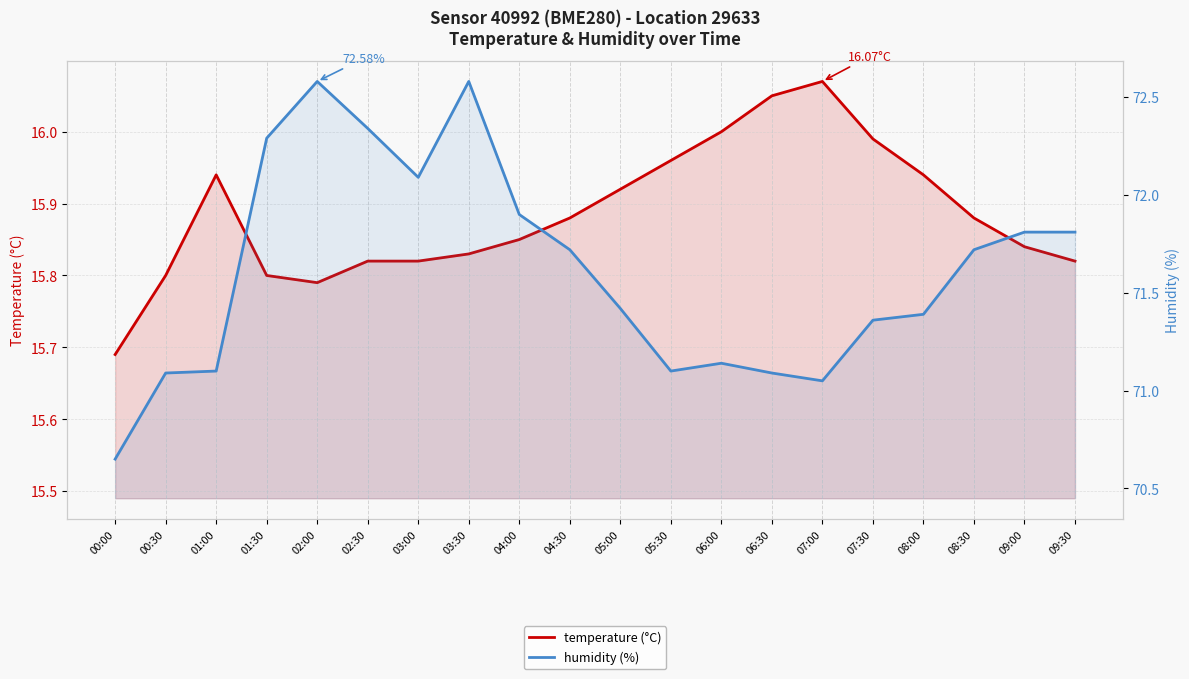

In temperature (°C), how many points are higher than both neighbors (excluding endpoints)?

2